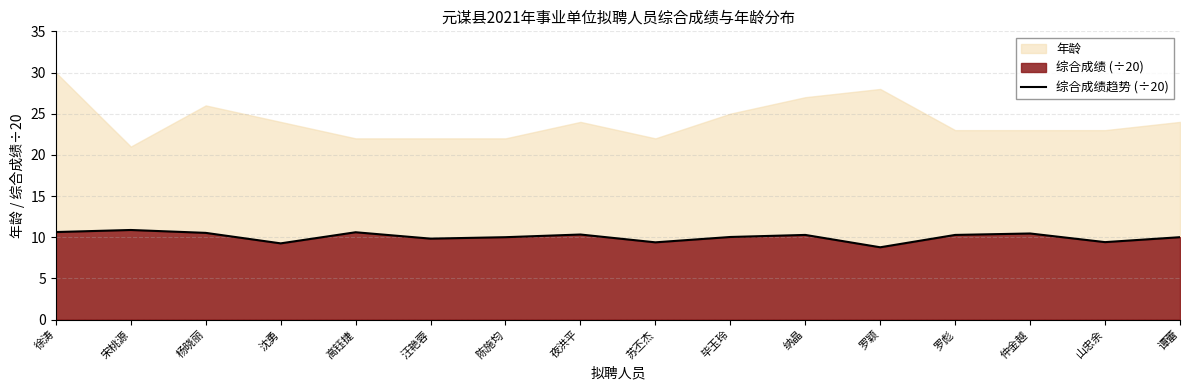

Between 毕玉玲 and 纳晶, which is larger?

纳晶